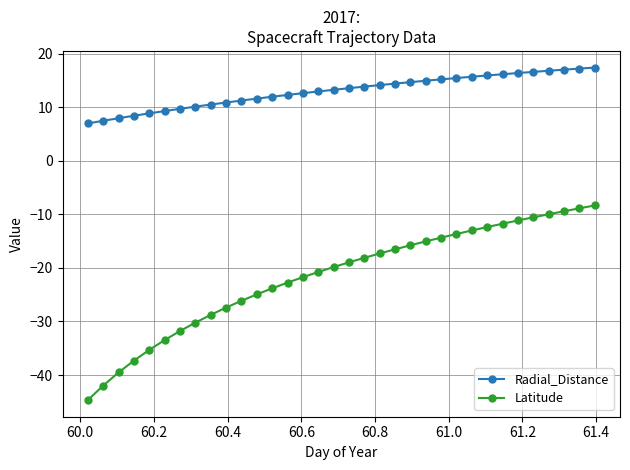

How many data points does each series have?

34